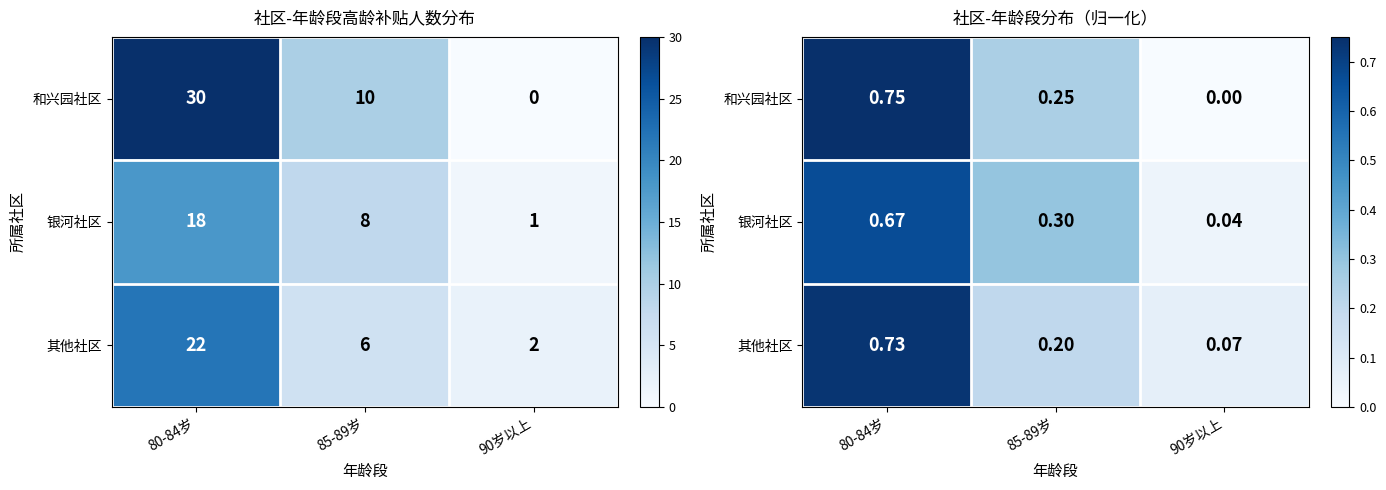

What is the difference between the maximum and minimum values in the 银河社区 series?

0.6